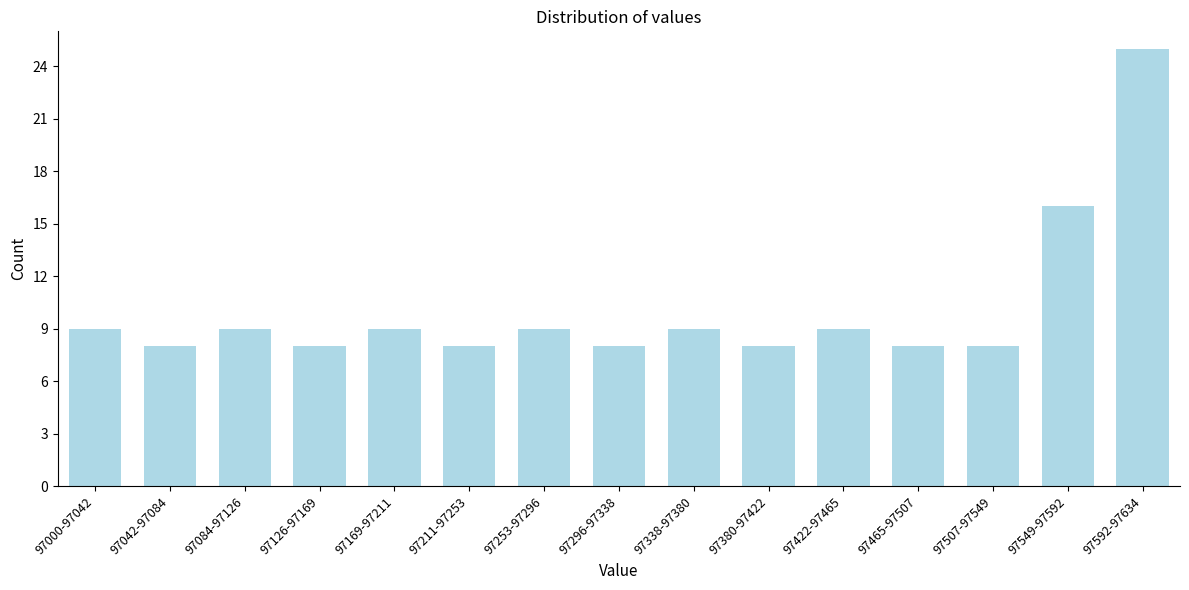

Reading left to right, transcribe all the data shown in this chart.

97000-97042=9	97042-97084=8	97084-97126=9	97126-97169=8	97169-97211=9	97211-97253=8	97253-97296=9	97296-97338=8	97338-97380=9	97380-97422=8	97422-97465=9	97465-97507=8	97507-97549=8	97549-97592=16	97592-97634=25